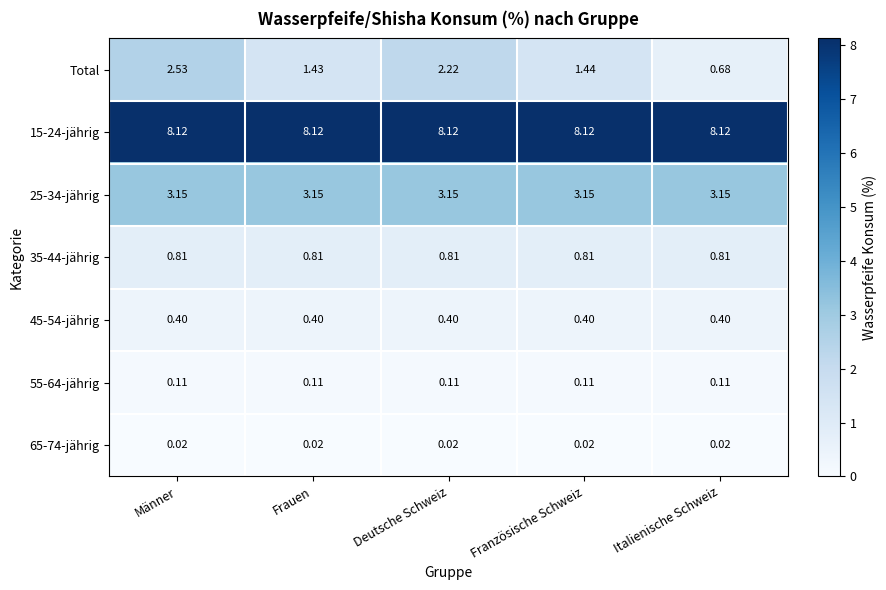

Between Deutsche Schweiz and Italienische Schweiz, which series saw the biggest shift?

Total